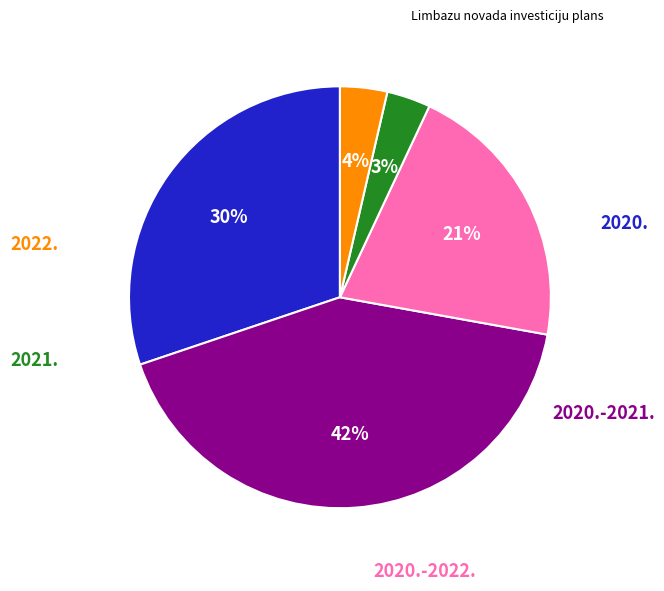

To the nearest percent, what is the average slice percentage?

20%